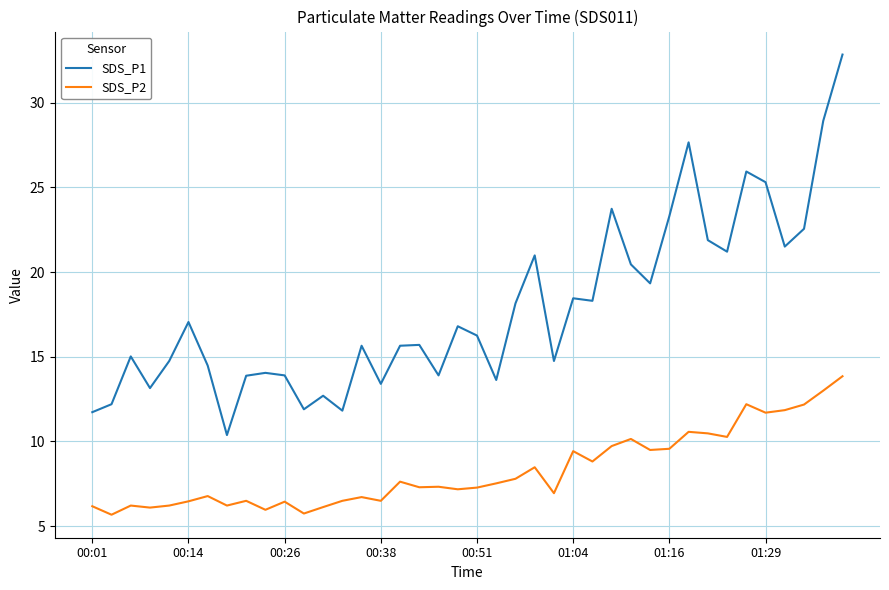

What is the minimum value for SDS_P1?

10.4